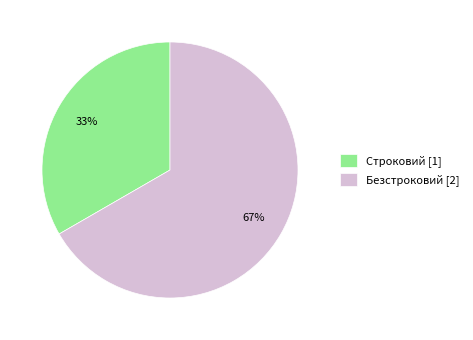

Is it true that Строковий is 33% of the pie?

True